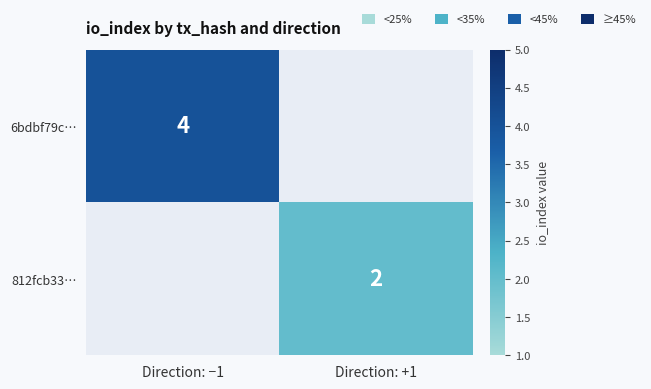

Between Direction: +1 and Direction: −1, which is larger?

Direction: −1